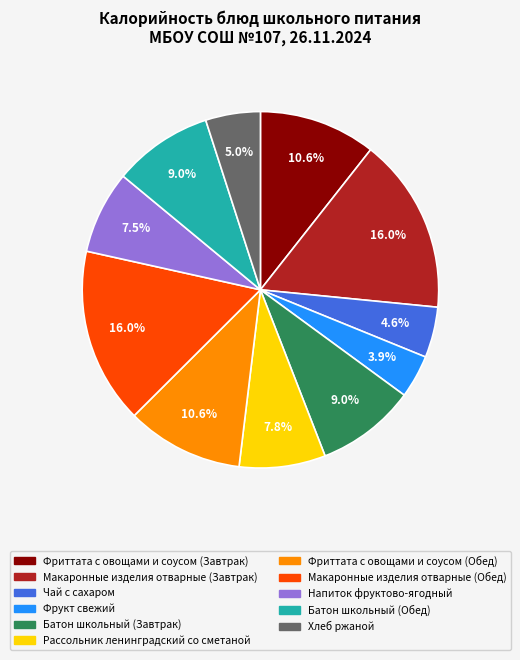

Between Фриттата с овощами и соусом (Обед) and Напиток фруктово-ягодный, which is larger?

Фриттата с овощами и соусом (Обед)